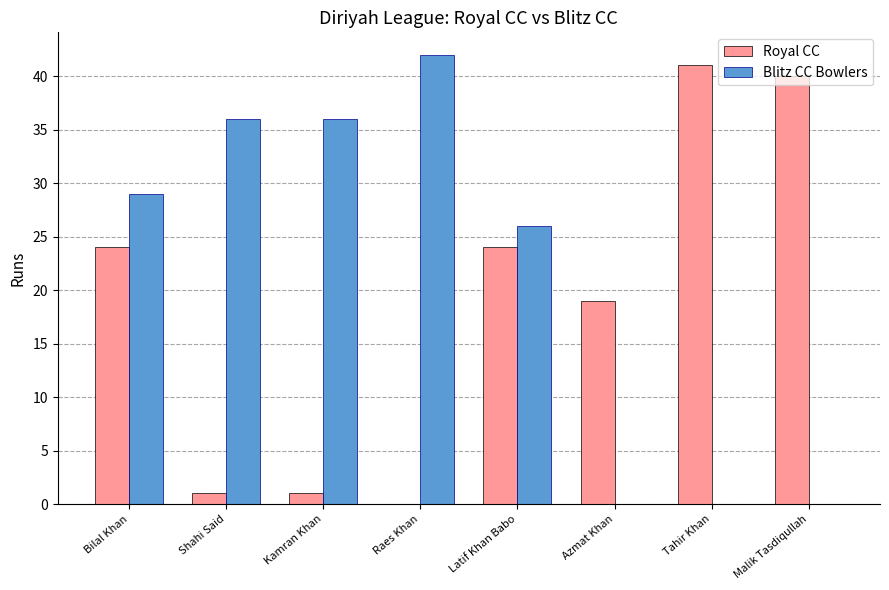

How many groups of bars are there?

8